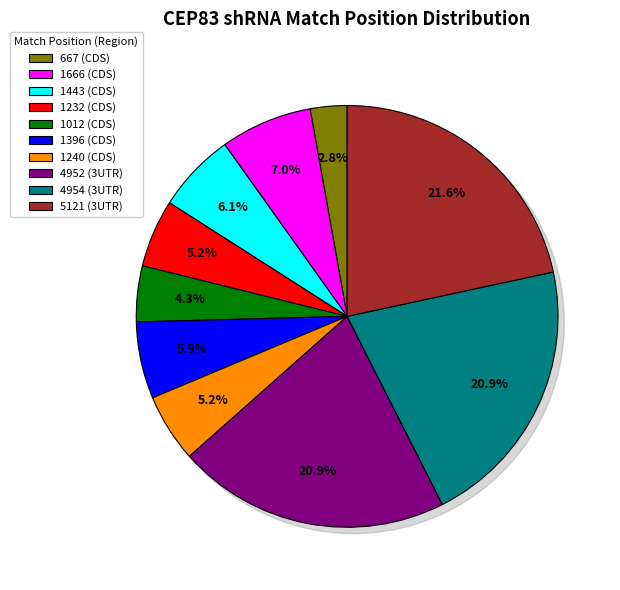

The 667 (CDS) slice represents 3% of the pie. True or false?

True